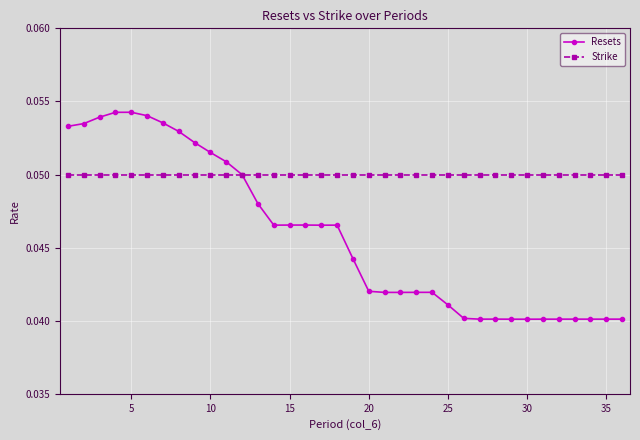

Rank the series by their maximum value, from lowest to highest.

Strike, Resets